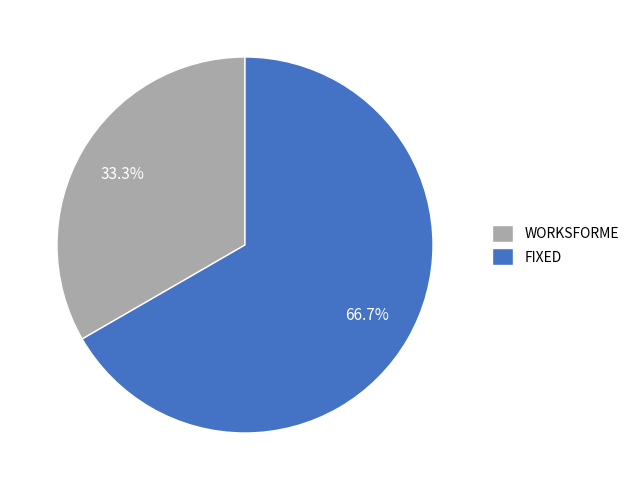

Which slice is the smallest?

WORKSFORME